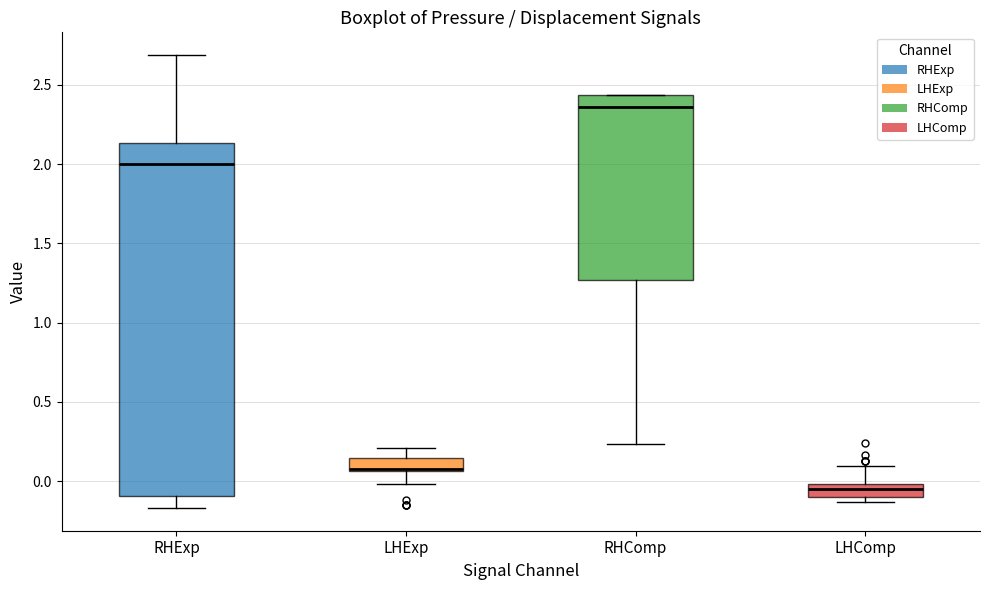

Which box's median line is the lowest?

LHComp